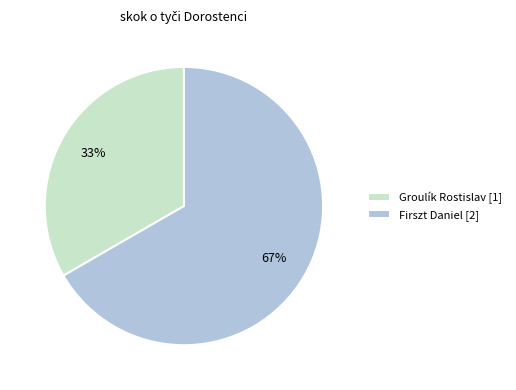

How many segments does this pie chart have?

2